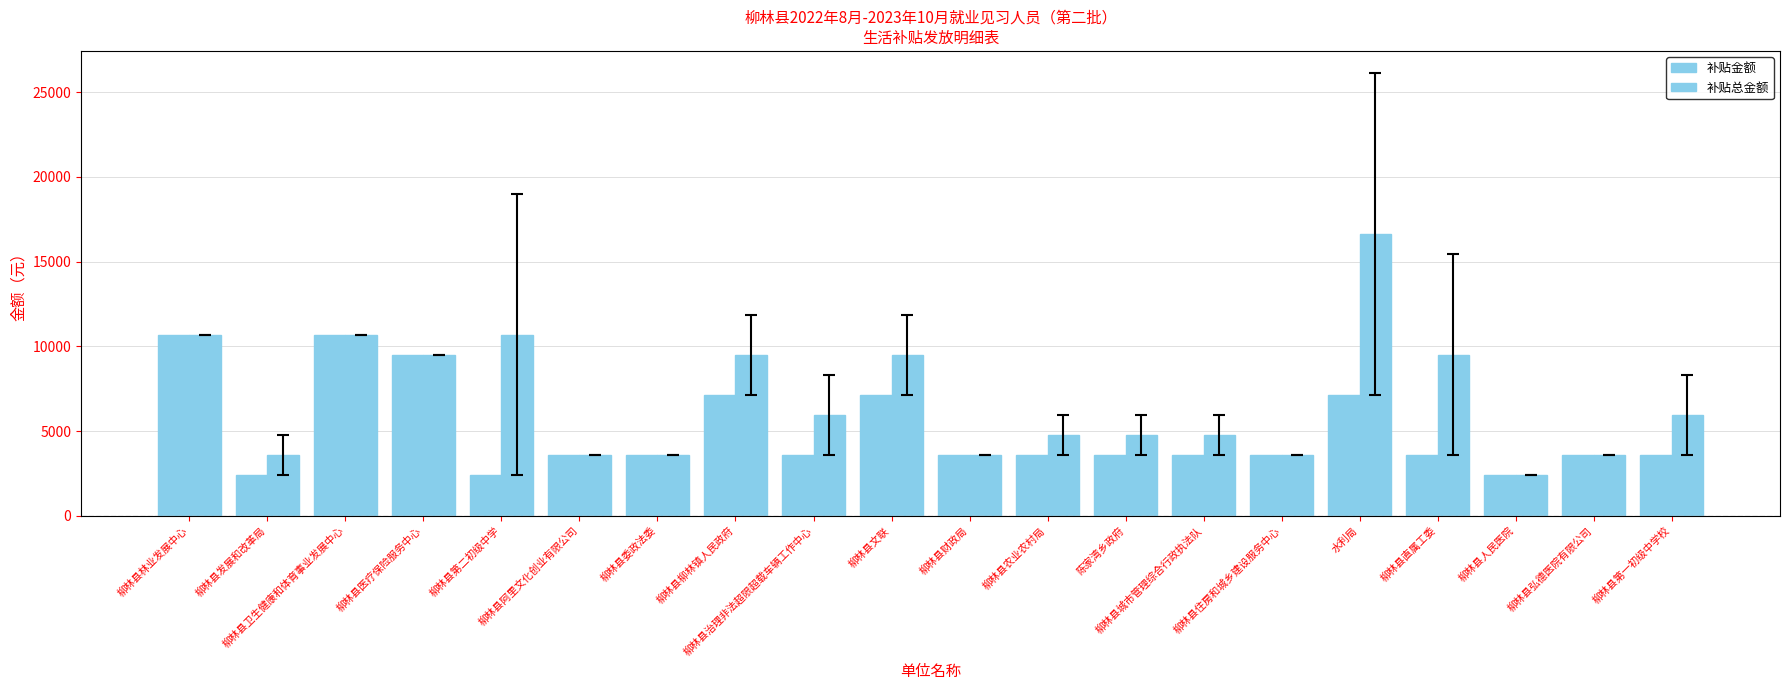

What is the difference between the maximum and minimum values in the 补贴金额 series?

8316